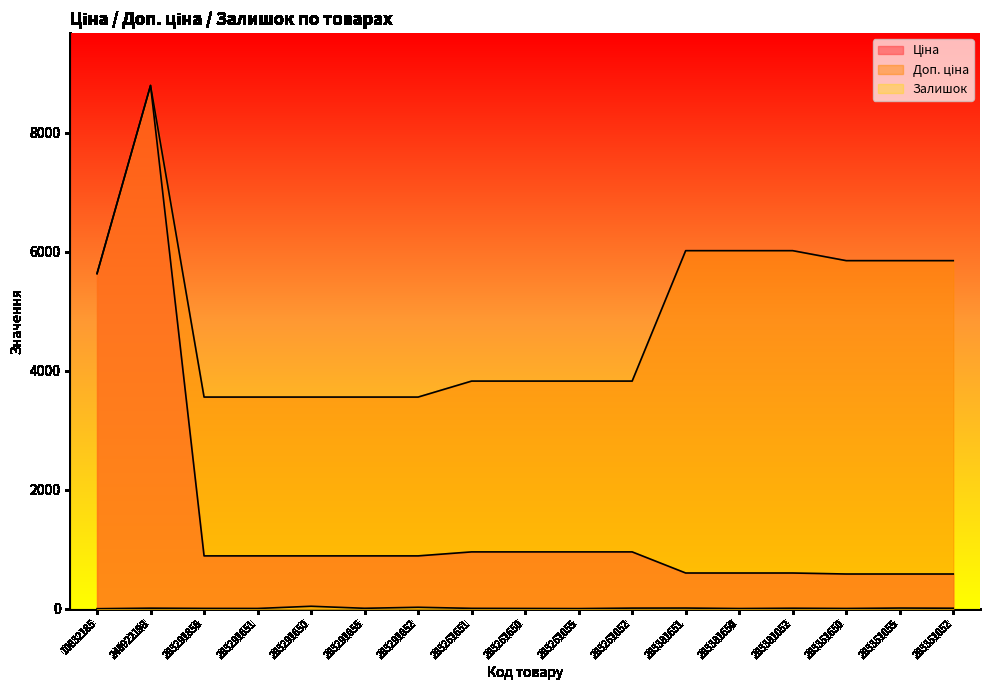

Rank the categories by Залишок value from highest to lowest.

283291650, 283291052, 283381651, 283351055, 283261052, 248922198, 283381052, 283351052, 283291055, 283261651, 283291856, 283291651, 283261650, 283351650, 283381650, 283261055, 10832185